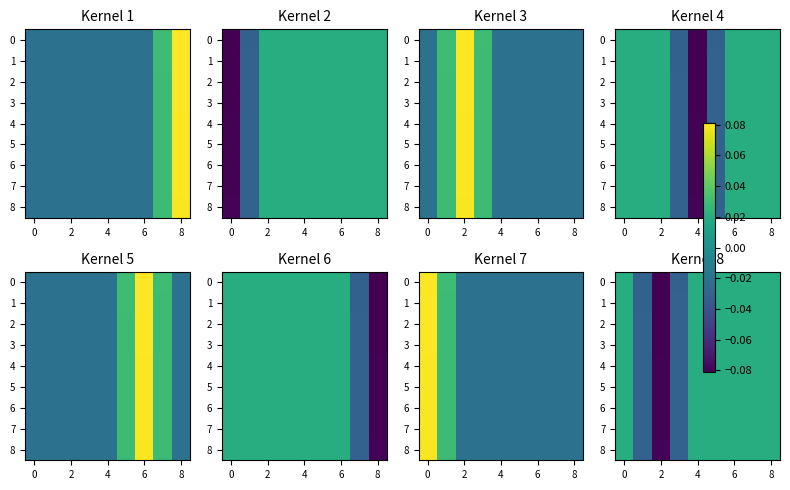

Count the 2 values in the range 0 to 1.

6